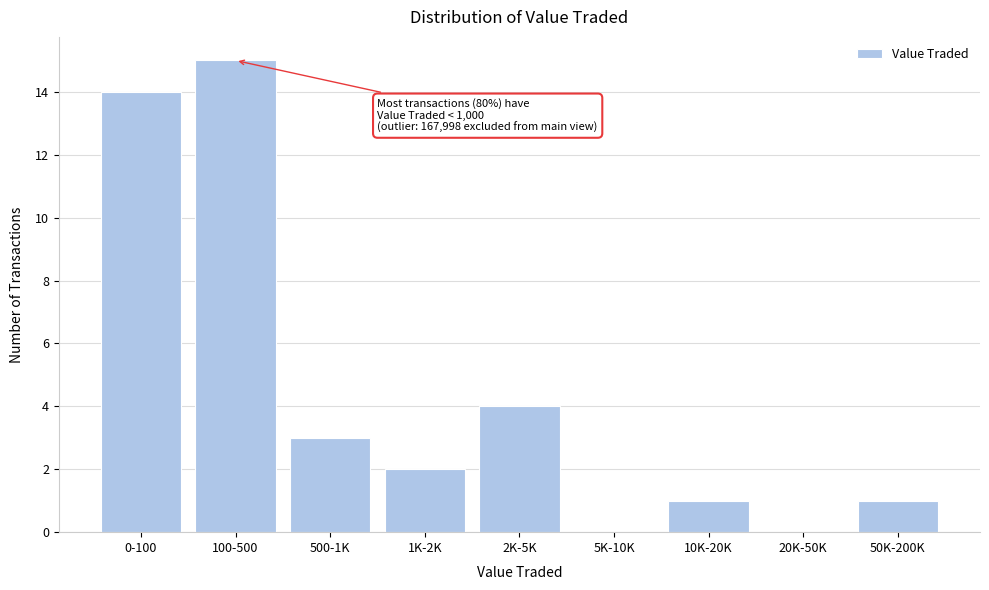

Reading right to left, extract all data points from this chart.

50K-200K=1	20K-50K=0	10K-20K=1	5K-10K=0	2K-5K=4	1K-2K=2	500-1K=3	100-500=15	0-100=14